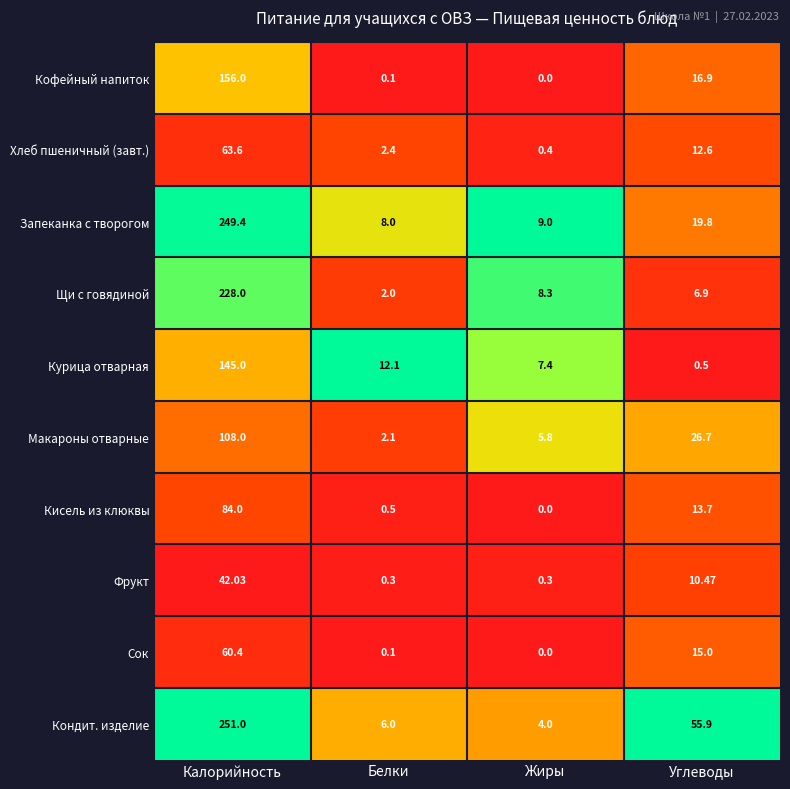

List the series in order of their peak value, lowest first.

Фрукт, Сок, Хлеб пшеничный (завт.), Кисель из клюквы, Макароны отварные, Курица отварная, Кофейный напиток, Щи с говядиной, Запеканка с творогом, Кондит. изделие